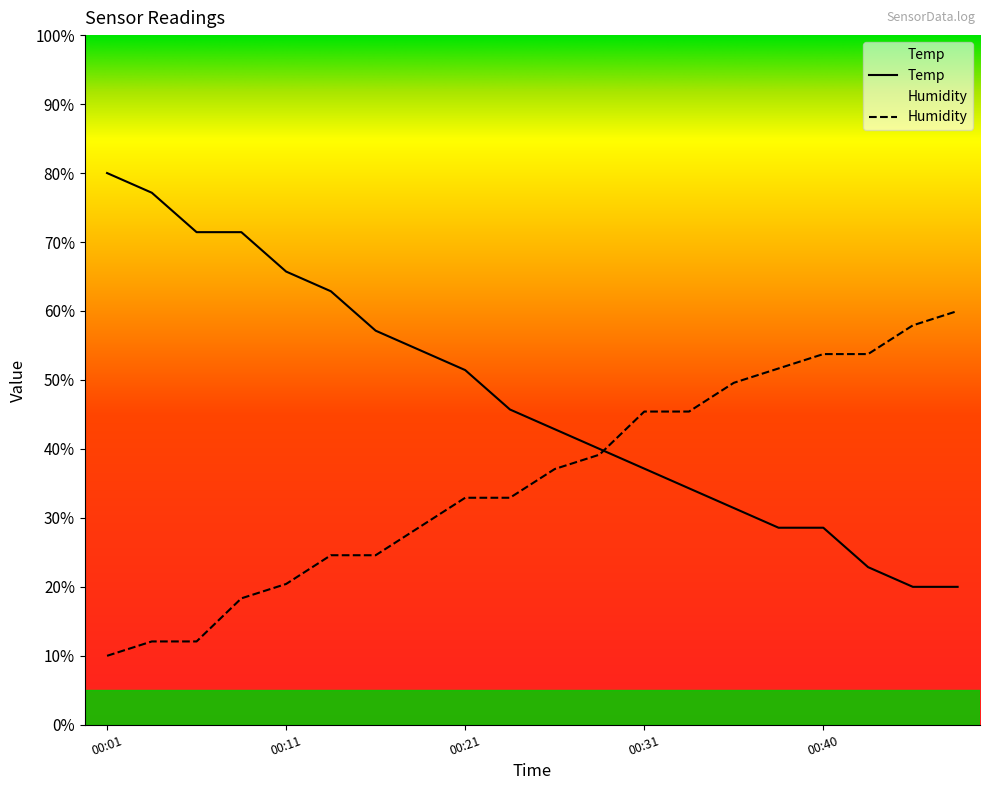

Which label corresponds to the smallest value in the chart?

00:01